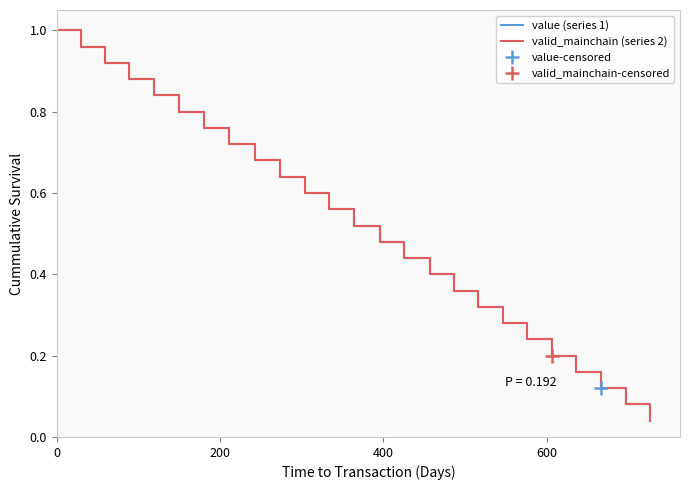

True or false: valid_mainchain (series 2) and value (series 1) cross at least once.

False